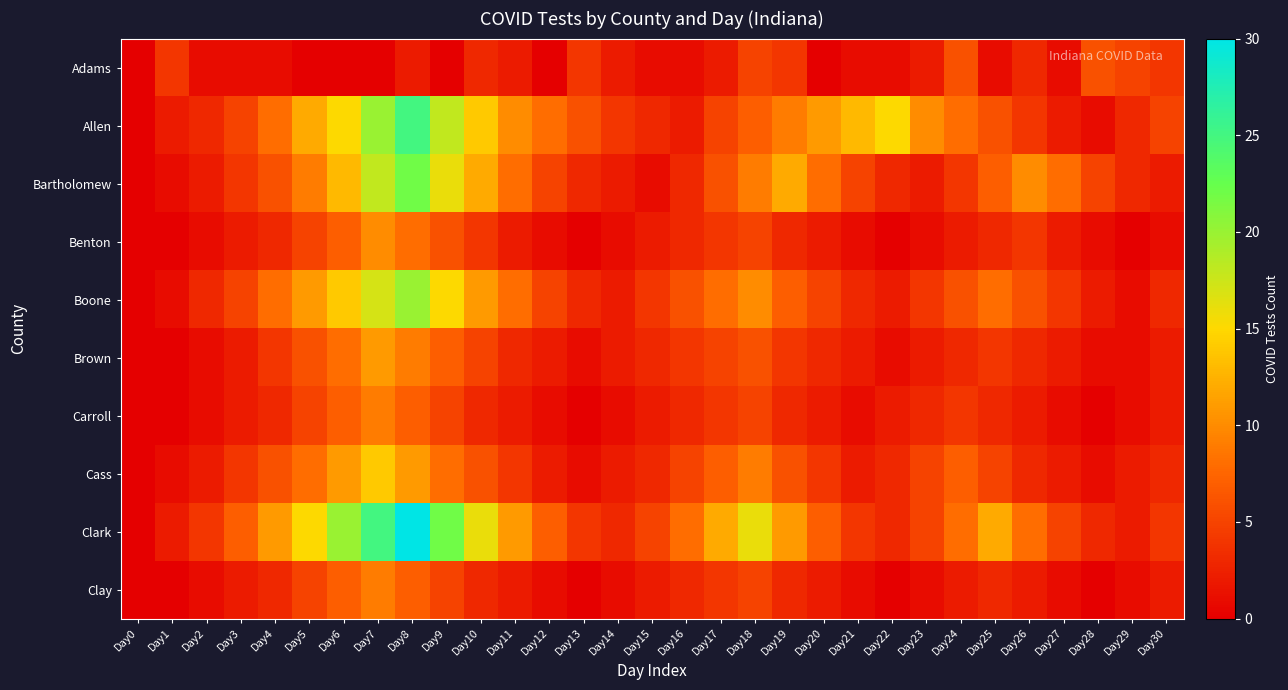

How many distinct data groups are displayed?

10